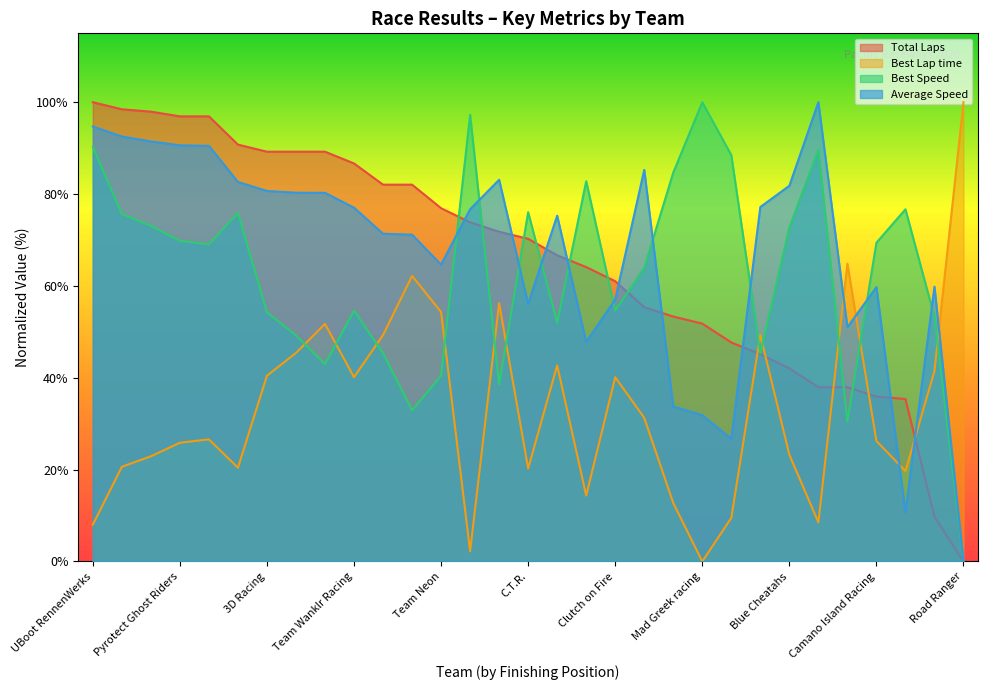

Is it true that Best Speed equals 34.0 at Team Wanklr Racing?

False